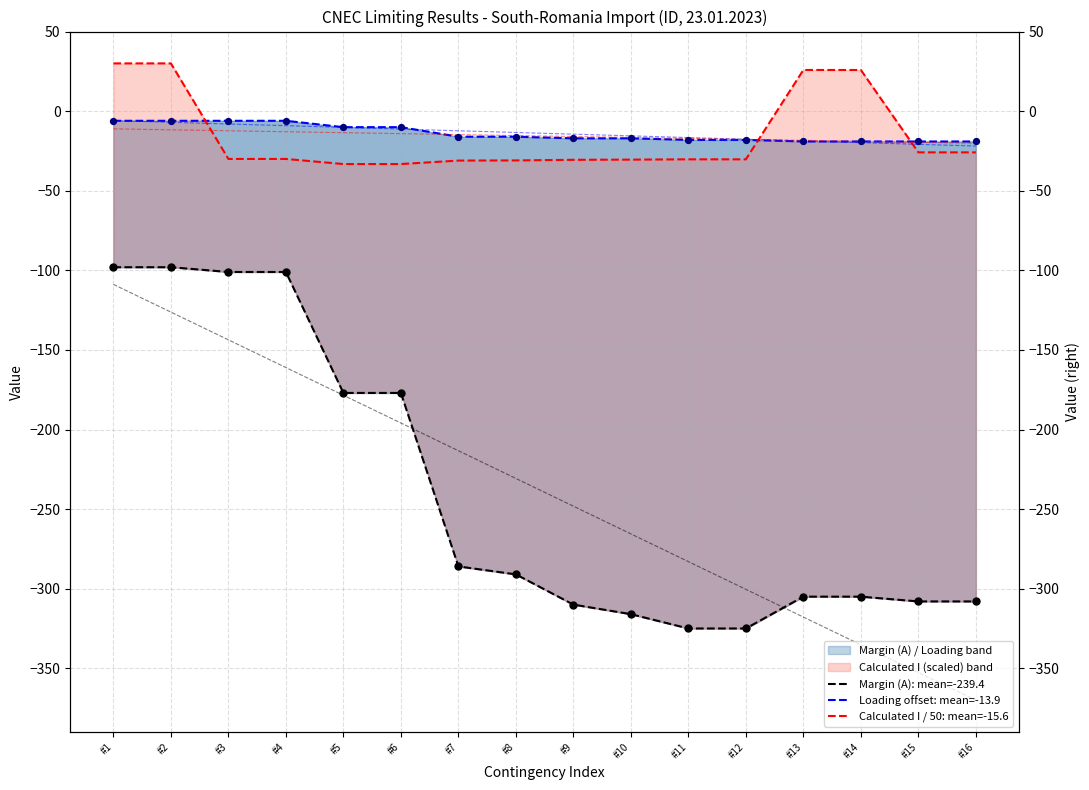

Which series has the largest total across all categories?

Loading offset: mean=-13.9